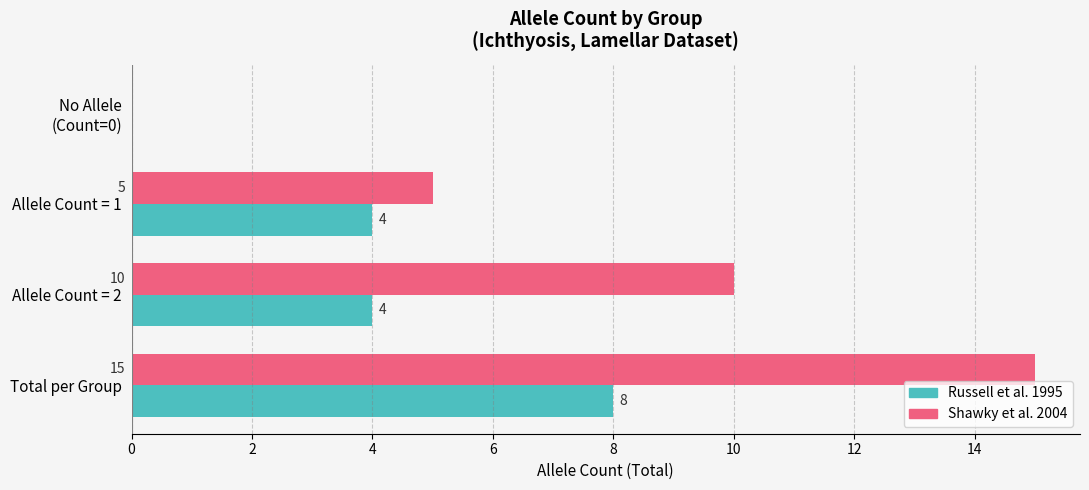

At which category is the sum across all series the highest?

Total per Group